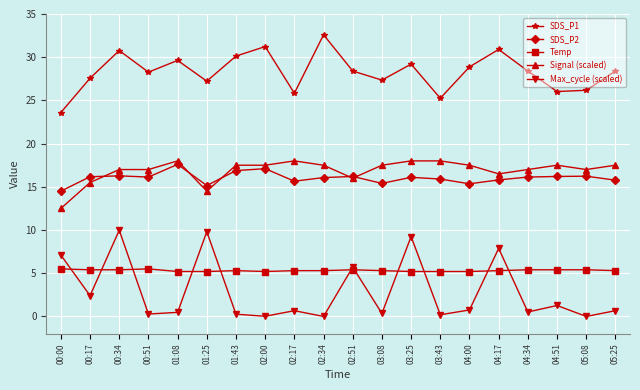

Is this an area chart (filled region under the line)?

No